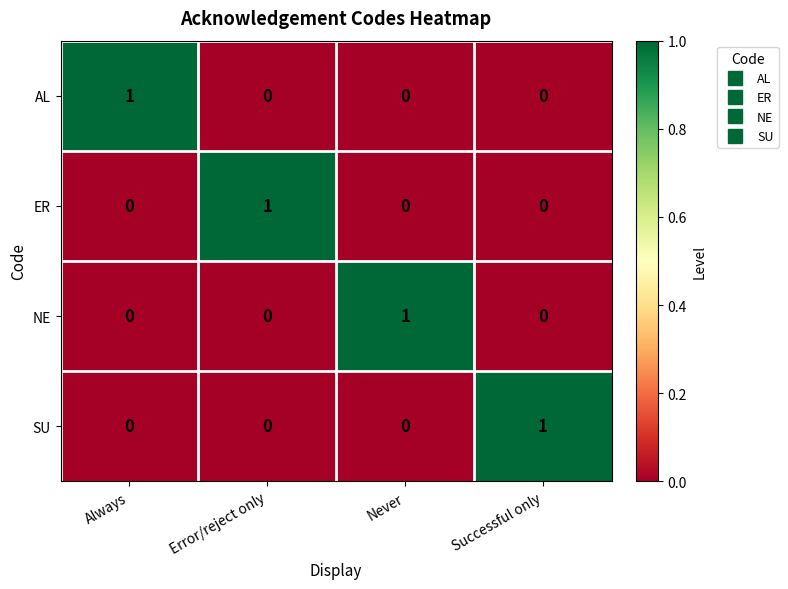

True or false: SU has a value of 1 at Error/reject only.

False